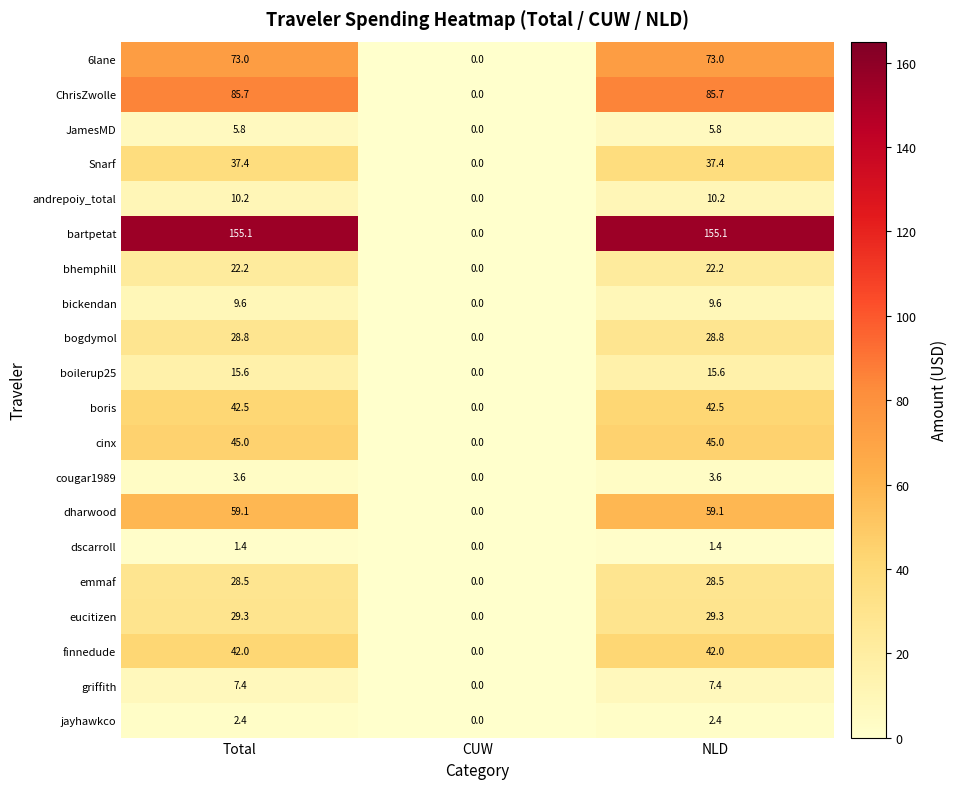

The value of boilerup25 at NLD is 15.6. True or false?

True